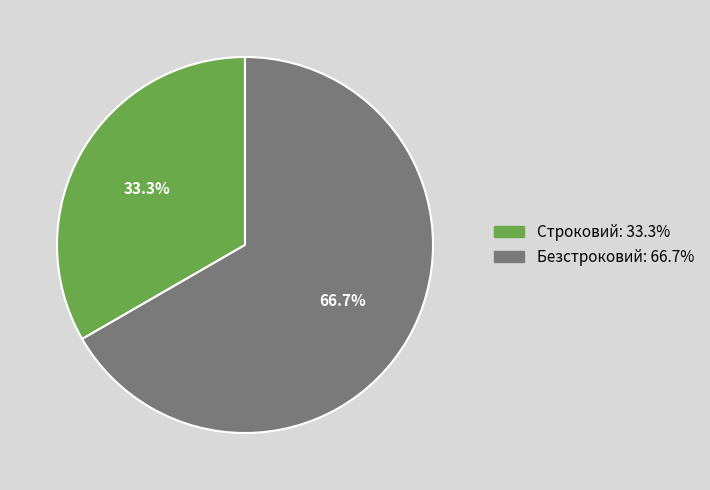

Does any single category account for the majority?

Yes